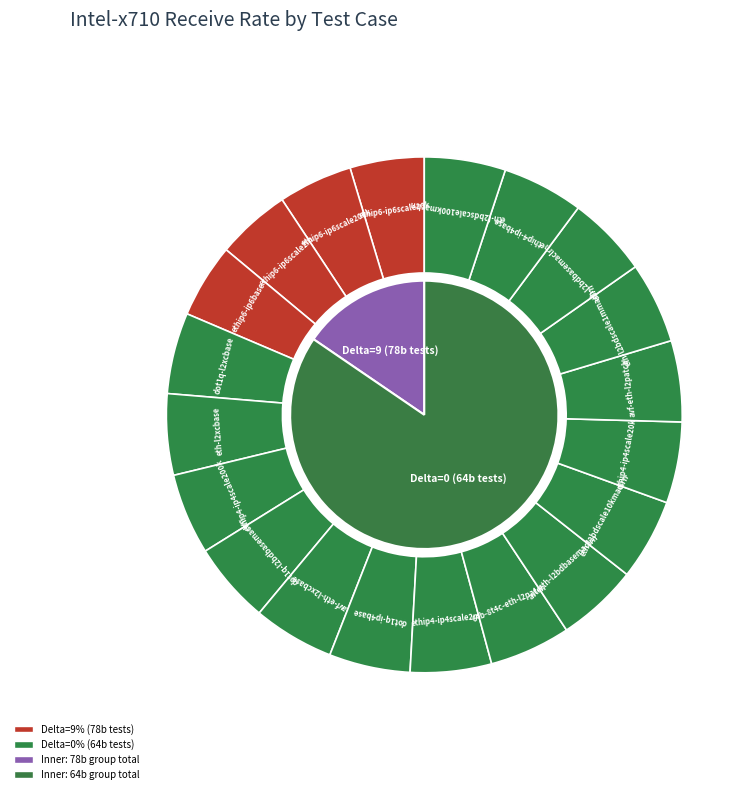

Does 64b-8t4c-dot1q-l2xcbase represent more than half of the total?

No